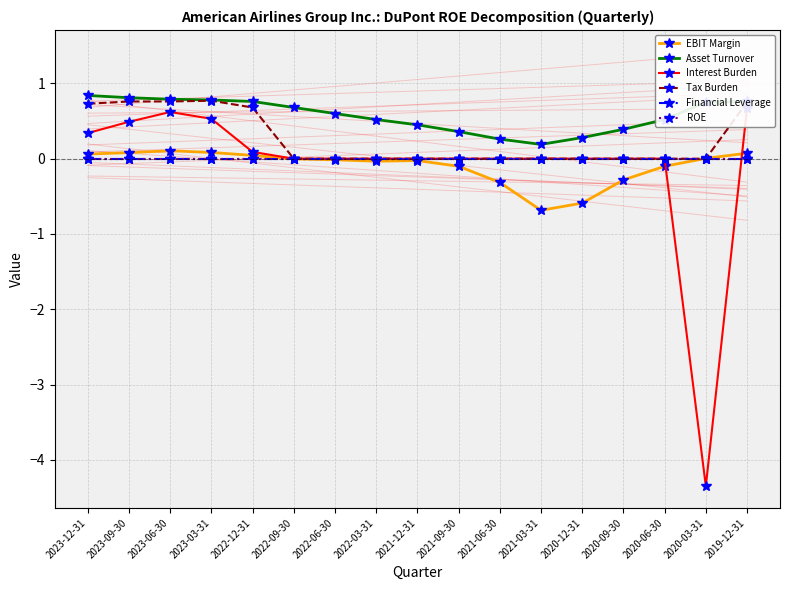

What is the spread (max minus min) of values at 2022-03-31?

0.6